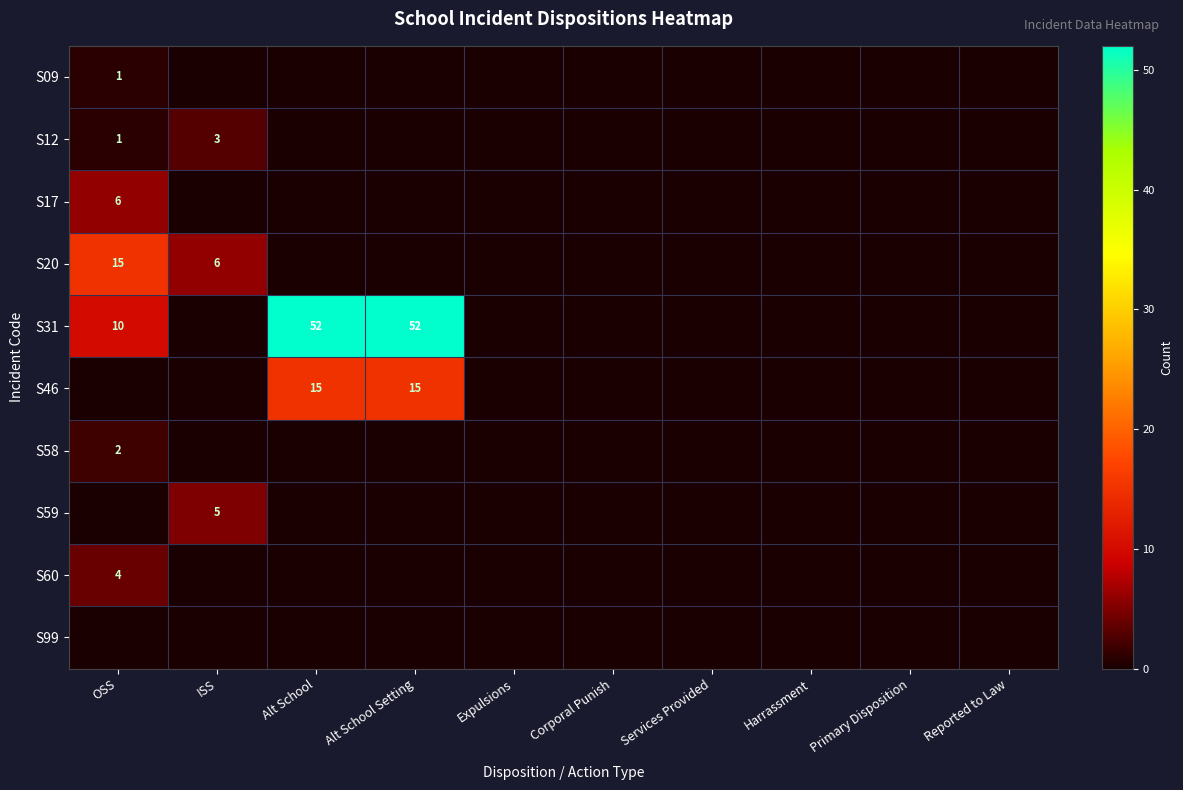

At which category is the sum across all series the highest?

Alt School